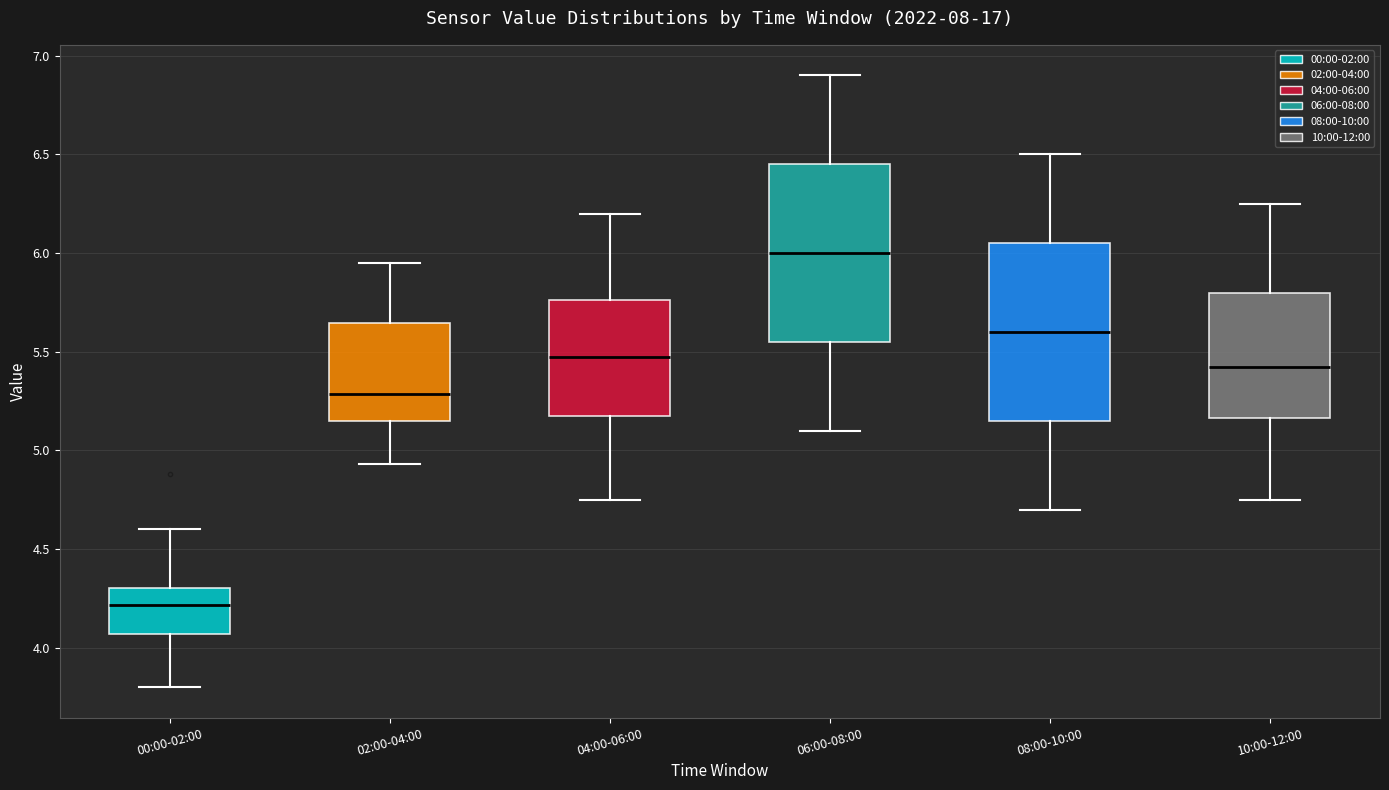

Reading left to right, read every box against the y-axis: the position of its median line, the range the box covers, and the ends of its whiskers. The values are not printed on the chart, so give them approximately, as read against the axis.

00:00-02:00: median 4.20, box 4.05 to 4.30, whiskers 3.80 to 4.60
02:00-04:00: median 5.30, box 5.15 to 5.65, whiskers 4.95 to 5.95
04:00-06:00: median 5.50, box 5.20 to 5.75, whiskers 4.75 to 6.20
06:00-08:00: median 6.00, box 5.55 to 6.45, whiskers 5.10 to 6.90
08:00-10:00: median 5.60, box 5.15 to 6.05, whiskers 4.70 to 6.50
10:00-12:00: median 5.45, box 5.15 to 5.80, whiskers 4.75 to 6.25